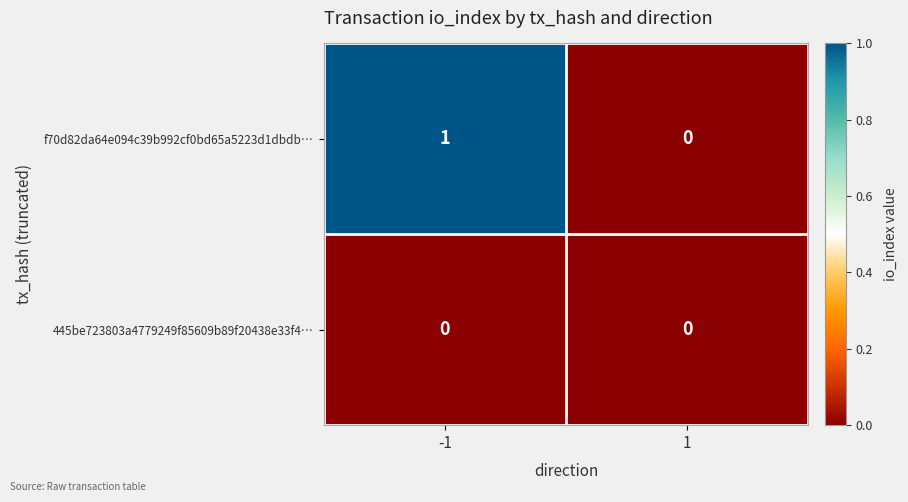

Which series changed the most between -1 and 1?

f70d82da64e094c39b992cf0bd65a5223d1dbdb…